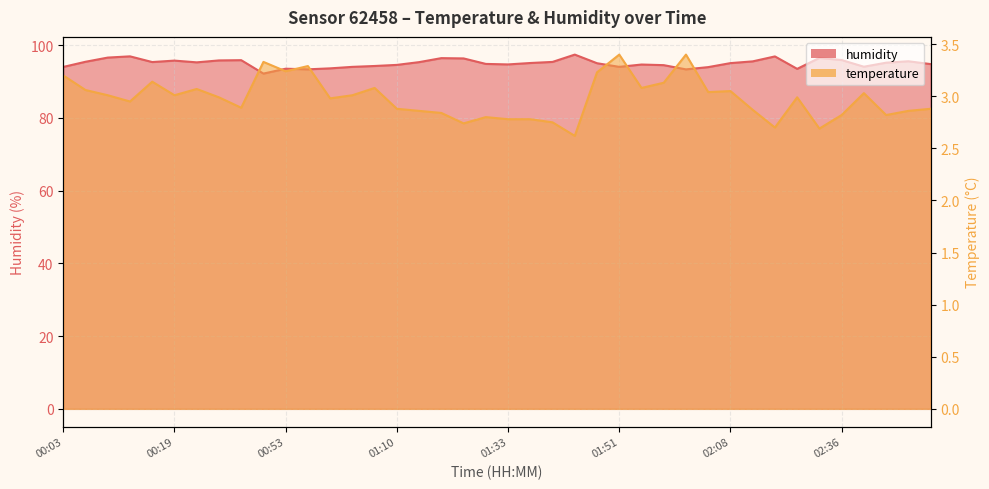

The temperature series shows 1.5 at 01:35. True or false?

False